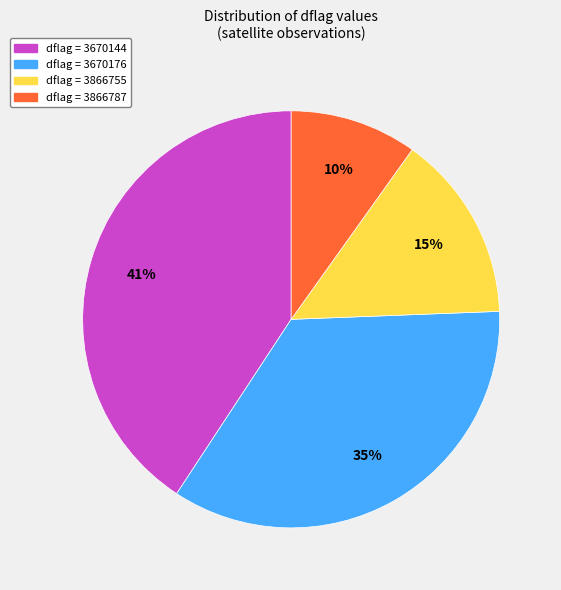

To the nearest percent, what is the difference between the largest and smallest slice percentages?

31%